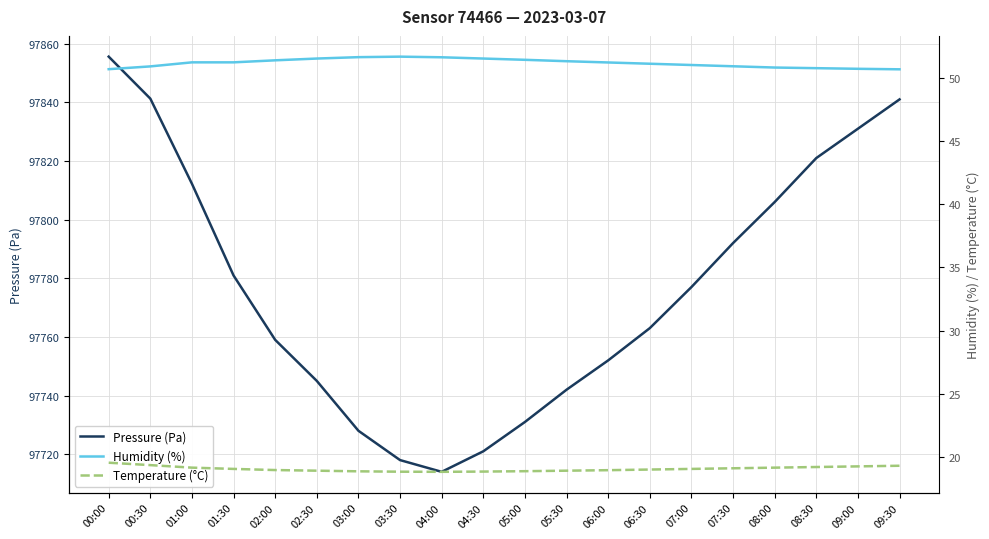

What is the label of the 19th point from the left?

09:00